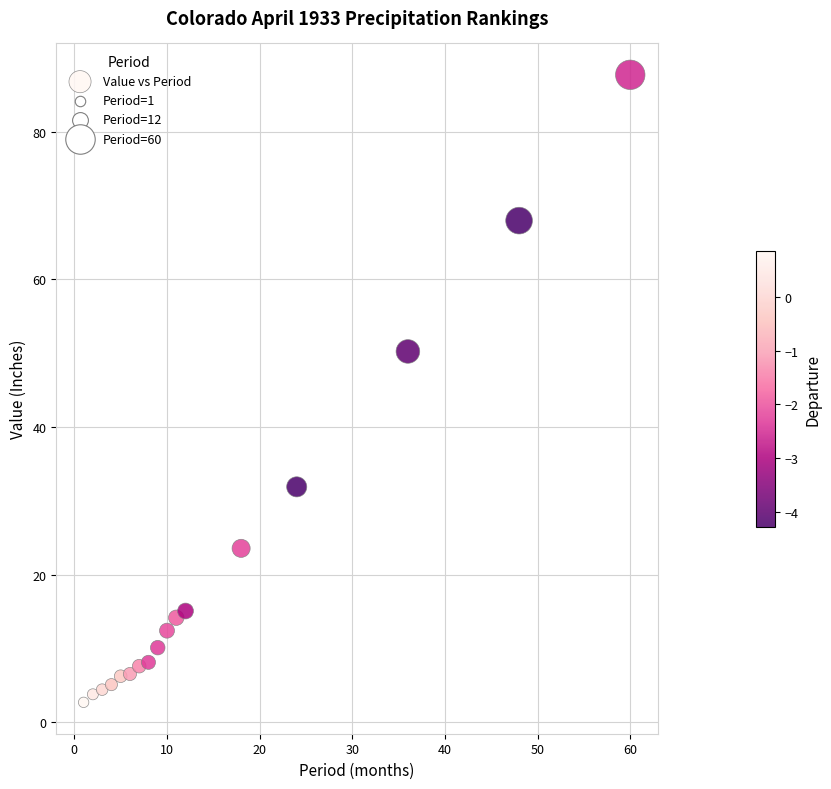

What is the range of Y values (max minus min)?

85.0